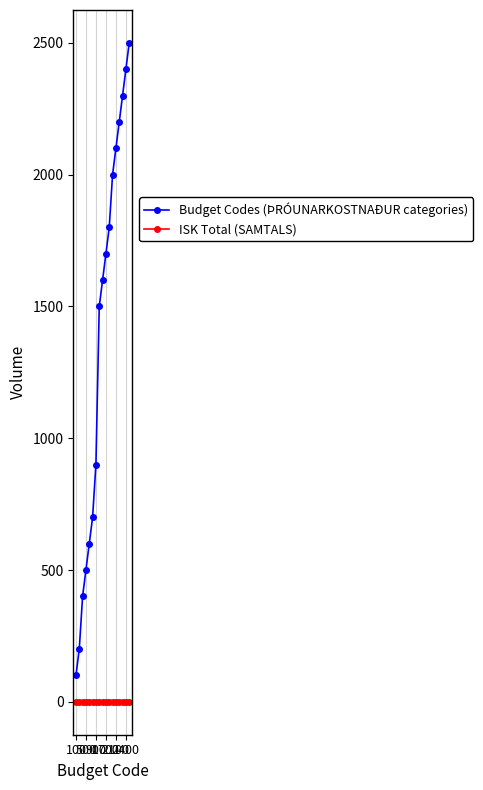

True or false: Budget Codes (ÞRÓUNARKOSTNAÐUR categories) and ISK Total (SAMTALS) intersect in this chart.

False